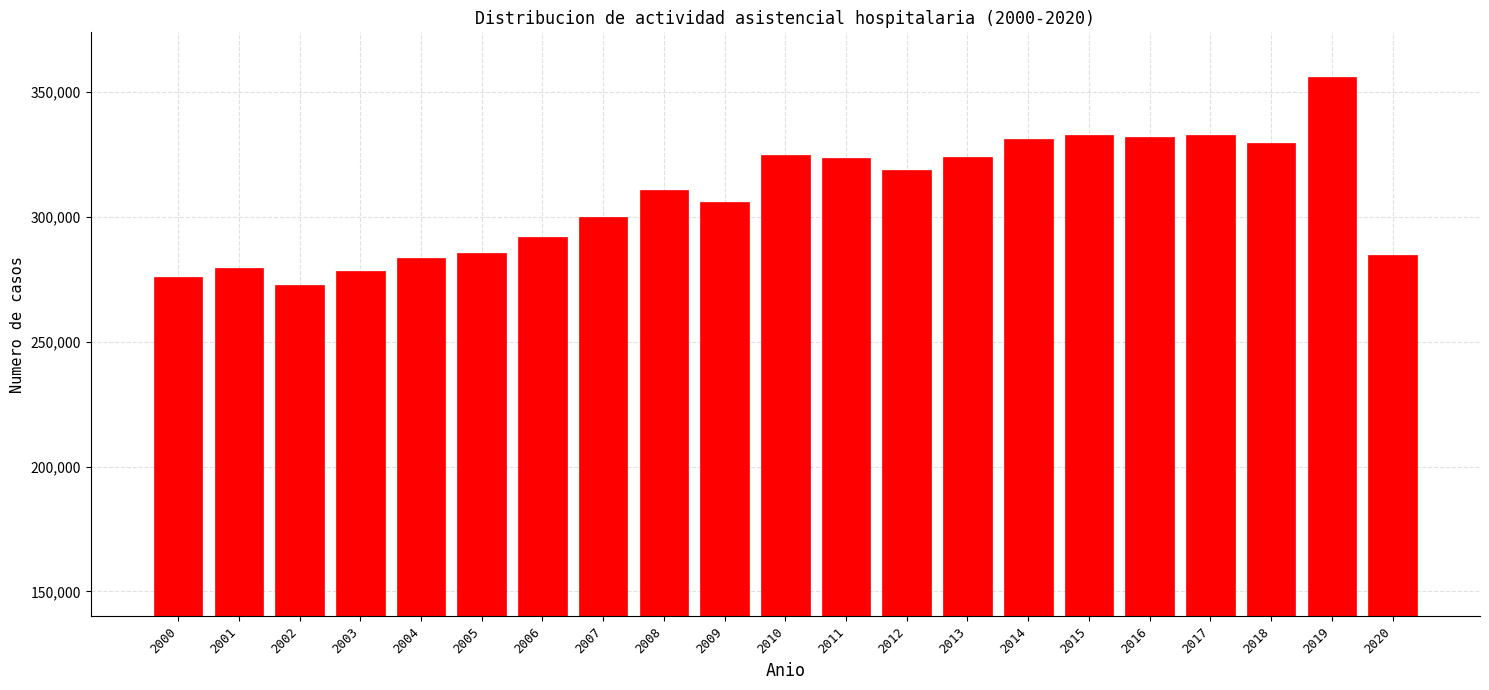

What is the sum of the values at 2017 and 2015?

665787